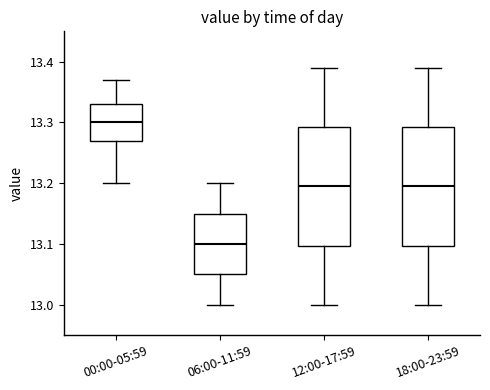

Reading left to right, transcribe this box plot: for each box, give where its median line is, the range the box spans, and where its two whiskers end, as read against the y-axis. The values are not printed on the chart, so give them approximately, as read against the axis.

00:00-05:59: median 13.30, box 13.27 to 13.33, whiskers 13.20 to 13.37
06:00-11:59: median 13.10, box 13.05 to 13.15, whiskers 13.00 to 13.20
12:00-17:59: median 13.20, box 13.10 to 13.29, whiskers 13.00 to 13.39
18:00-23:59: median 13.20, box 13.10 to 13.29, whiskers 13.00 to 13.39